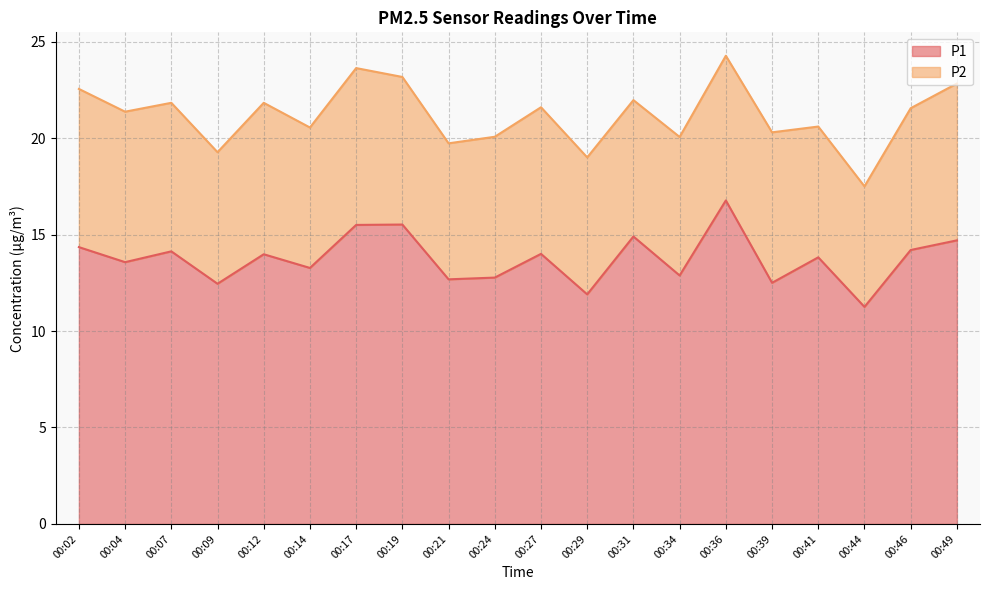

What is the change in value from 00:39 to 00:41?

+1.3